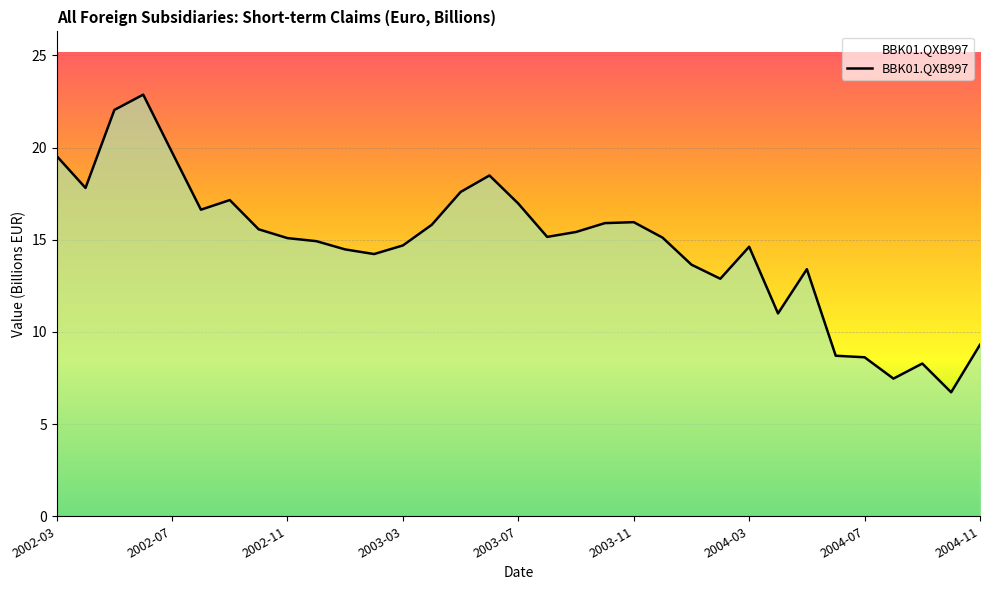

What is the minimum value shown in the chart?

6.7